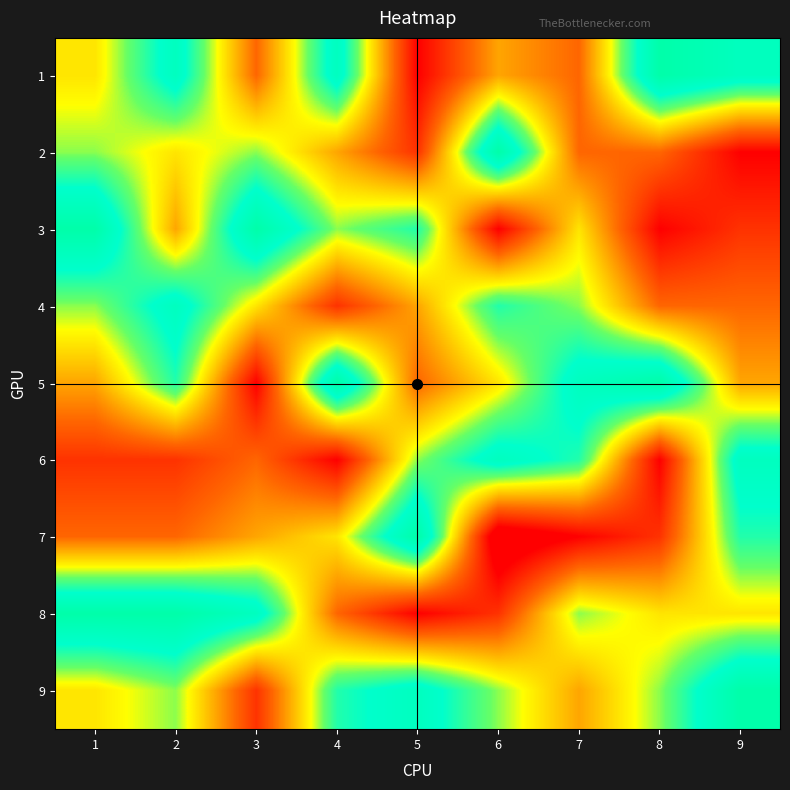

Reading left to right, list all the values displayed in this chart.

1: 1=5	2=8	3=3	4=8	5=1	6=4	7=3	8=9	9=8
2: 1=6	2=5	3=6	4=4	5=2	6=9	7=3	8=3	9=1
3: 1=9	2=4	3=9	4=6	5=7	6=1	7=5	8=1	9=2
4: 1=6	2=8	3=5	4=2	5=4	6=7	7=6	8=3	9=3
5: 1=4	2=7	3=1	4=9	5=3	6=5	7=8	8=9	9=4
6: 1=2	2=2	3=3	4=1	5=6	6=8	7=7	8=1	9=8
7: 1=3	2=3	3=4	4=5	5=9	6=0	7=1	8=2	9=7
8: 1=9	2=9	3=8	4=3	5=1	6=2	7=6	8=5	9=5
9: 1=5	2=6	3=2	4=7	5=8	6=6	7=4	8=6	9=9